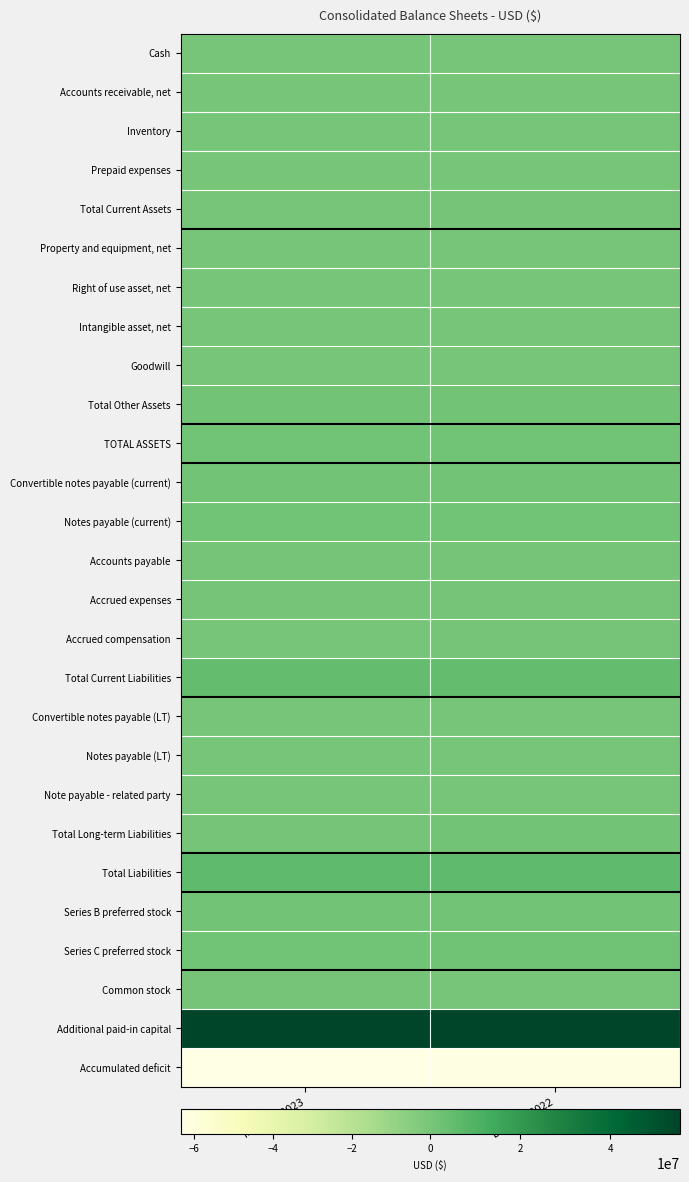

Reading left to right, transcribe all the data shown in this chart.

Cash: Mar. 31, 2023=82984	Dec. 31, 2022=97091
Accounts receivable, net: Mar. 31, 2023=198688	Dec. 31, 2022=269442
Inventory: Mar. 31, 2023=59346	Dec. 31, 2022=77446
Prepaid expenses: Mar. 31, 2023=88850	Dec. 31, 2022=71171
Total Current Assets: Mar. 31, 2023=429868	Dec. 31, 2022=515429
Property and equipment, net: Mar. 31, 2023=88082	Dec. 31, 2022=96306
Right of use asset, net: Mar. 31, 2023=346693	Dec. 31, 2022=375412
Intangible asset, net: Mar. 31, 2023=267292	Dec. 31, 2022=279918
Goodwill: Mar. 31, 2023=350491	Dec. 31, 2022=350491
Total Other Assets: Mar. 31, 2023=1060333	Dec. 31, 2022=1108609
TOTAL ASSETS: Mar. 31, 2023=1490201	Dec. 31, 2022=1624038
Convertible notes payable (current): Mar. 31, 2023=1194818	Dec. 31, 2022=1031250
Notes payable (current): Mar. 31, 2023=1592207	Dec. 31, 2022=1576438
Accounts payable: Mar. 31, 2023=828458	Dec. 31, 2022=779765
Accrued expenses: Mar. 31, 2023=859517	Dec. 31, 2022=736393
Accrued compensation: Mar. 31, 2023=402949	Dec. 31, 2022=590632
Total Current Liabilities: Mar. 31, 2023=5020464	Dec. 31, 2022=4864813
Convertible notes payable (LT): Mar. 31, 2023=168500	Dec. 31, 2022=251263
Notes payable (LT): Mar. 31, 2023=207222	Dec. 31, 2022=208804
Note payable - related party: Mar. 31, 2023=250000	Dec. 31, 2022=250000
Total Long-term Liabilities: Mar. 31, 2023=853424	Dec. 31, 2022=968962
Total Liabilities: Mar. 31, 2023=5873888	Dec. 31, 2022=5833775
Series B preferred stock: Mar. 31, 2023=1186719	Dec. 31, 2022=1037201
Series C preferred stock: Mar. 31, 2023=1710500	Dec. 31, 2022=1803731
Common stock: Mar. 31, 2023=447704	Dec. 31, 2022=350270
Additional paid-in capital: Mar. 31, 2023=55550606	Dec. 31, 2022=55141503
Accumulated deficit: Mar. 31, 2023=-63413236	Dec. 31, 2022=-62693184